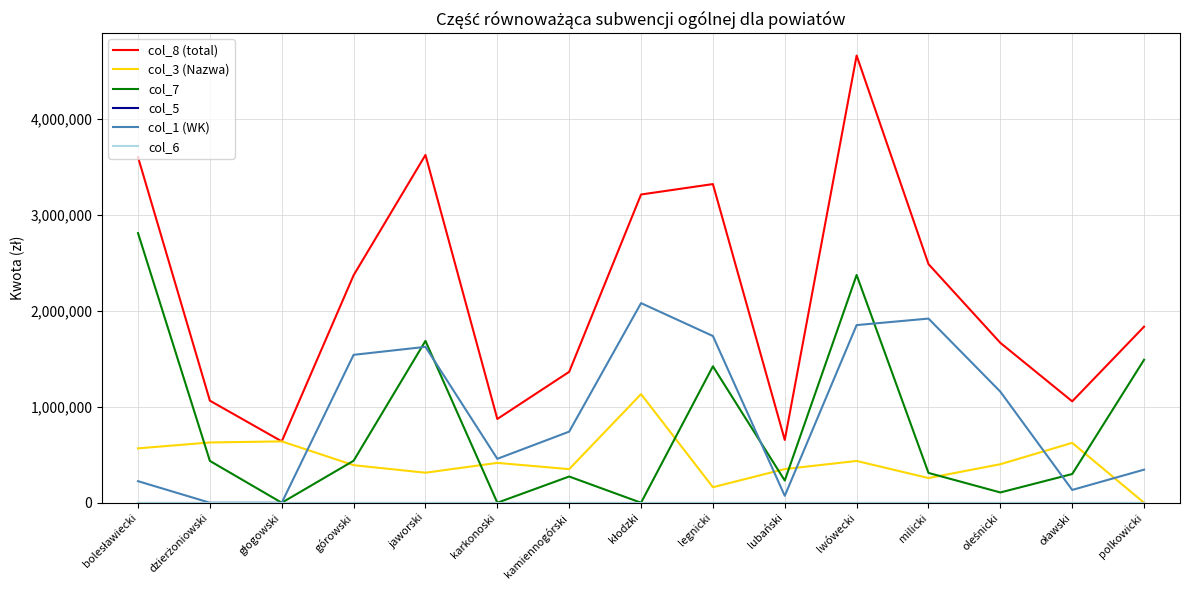

Reading right to left, list all the values displayed in this chart.

col_8 (total): 1834609	1056726	1666185	2487078	4660521	654277	3320698	3212168	1364301	872958	3624277	2370268	639524	1063855	3601216
col_3 (Nazwa): 0	624080	401356	257285	435515	351177	161755	1131986	350112	415256	313007	391426	639524	628030	566739
col_7: 1489793	299235	107234	310730	2373675	231263	1421524	0	273246	0	1686737	437434	0	435825	2809731
col_5: 0	0	0	0	0	0	0	0	0	0	0	0	0	0	0
col_1 (WK): 344816	133411	1157595	1919063	1851331	71837	1737419	2080182	740943	457702	1624533	1541408	0	0	224746
col_6: 0	0	0	0	0	0	0	0	0	0	0	0	0	0	0